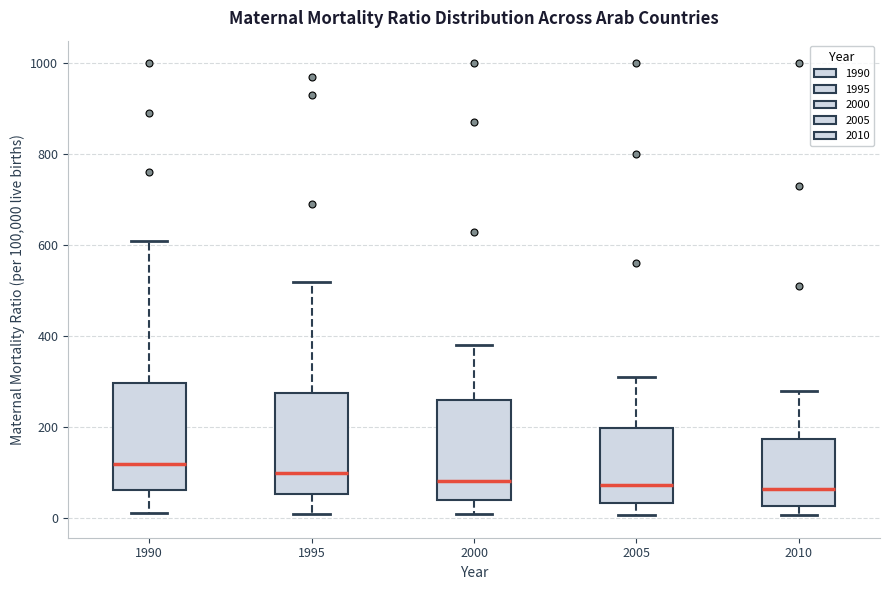

Where is the lower edge of the box at x = 2005 on the y-axis? The values are not printed on the chart, so give them approximately, as read against the axis.

40